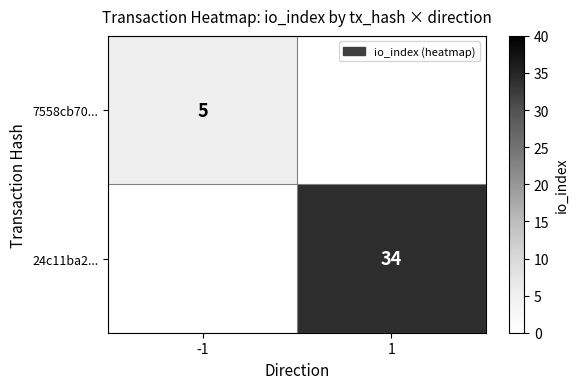

The 7558cb70... series shows 5 at -1. True or false?

True